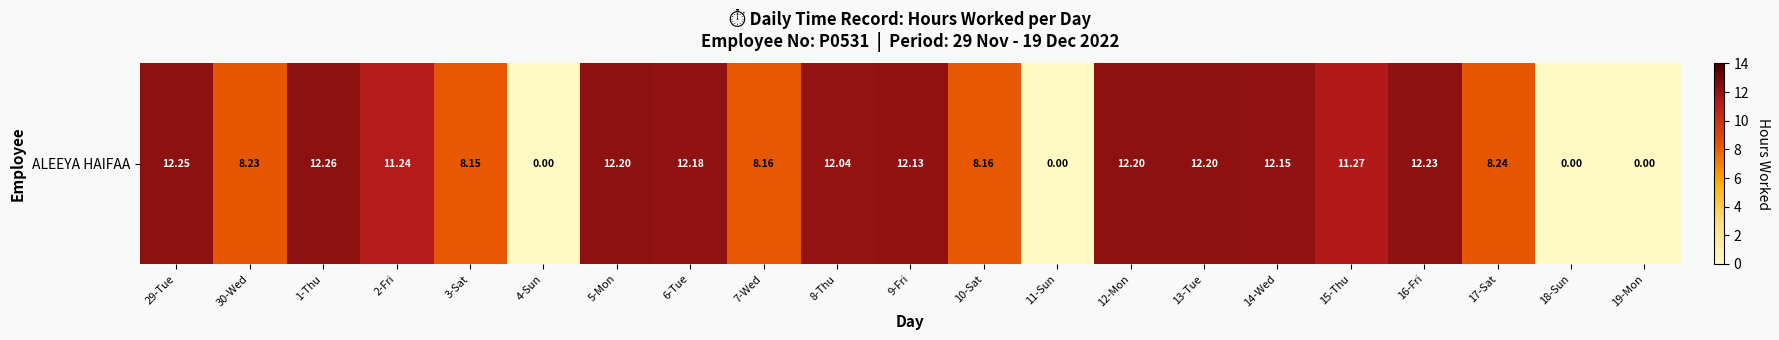

Between 30-Wed and 10-Sat, which is larger?

30-Wed